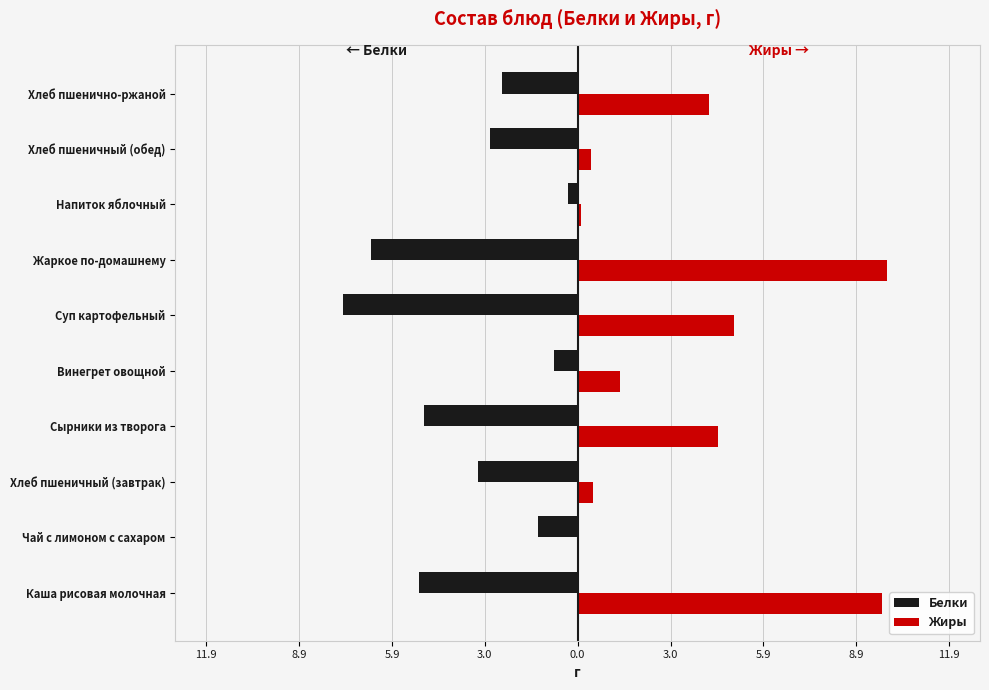

How many groups of bars are there?

10